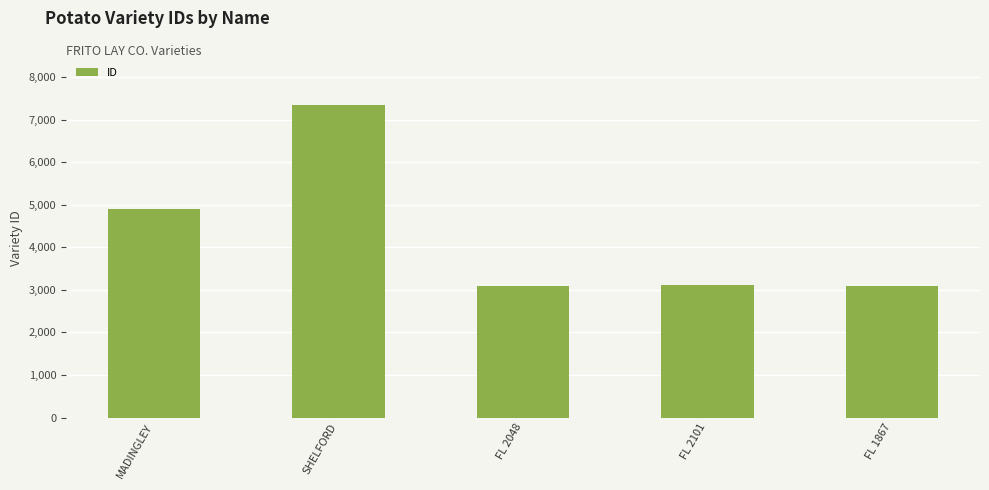

What is the sum of the values at FL 2048 and FL 2101?

6202